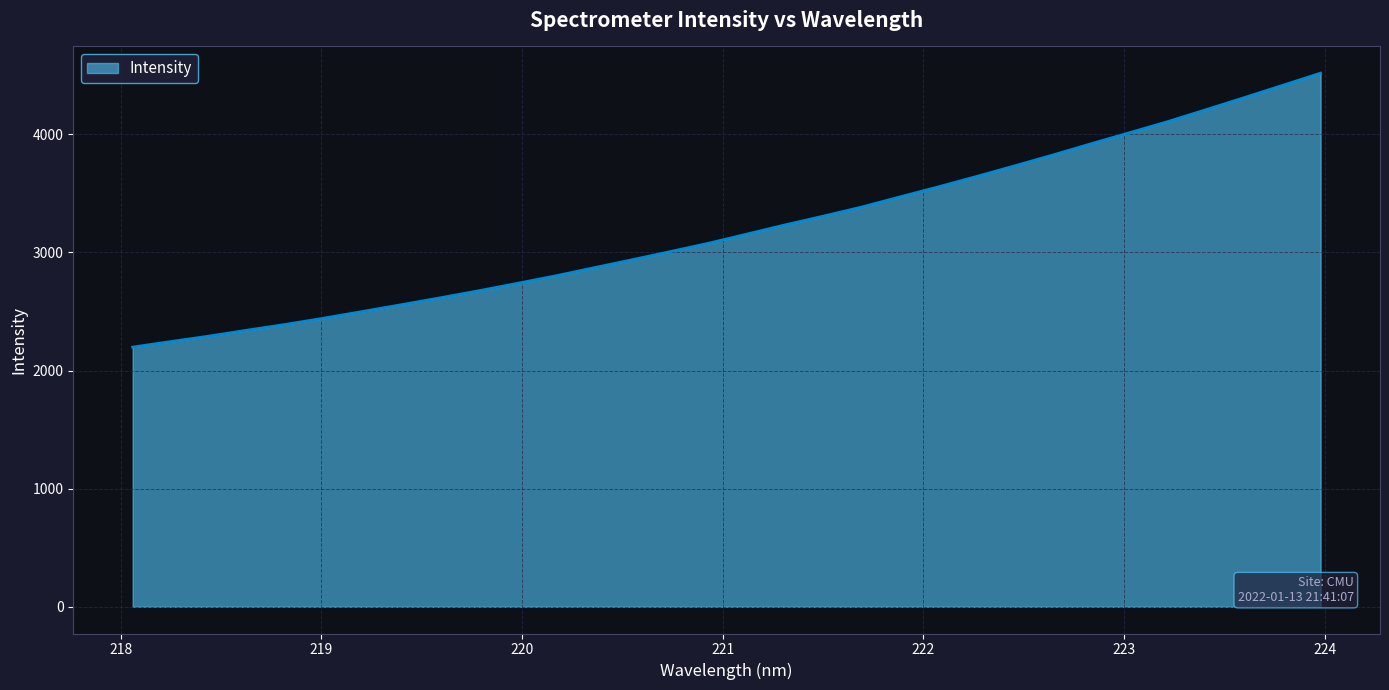

How many values are below 3153?

16